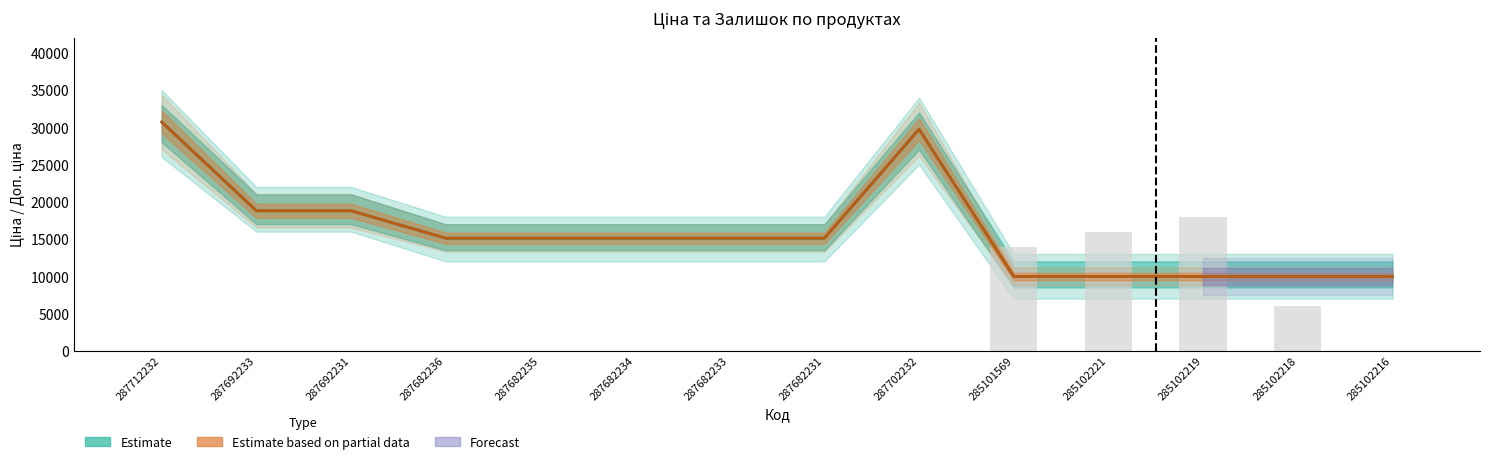

The Залишок (scaled) series shows -12029.3 at 285102216. True or false?

False